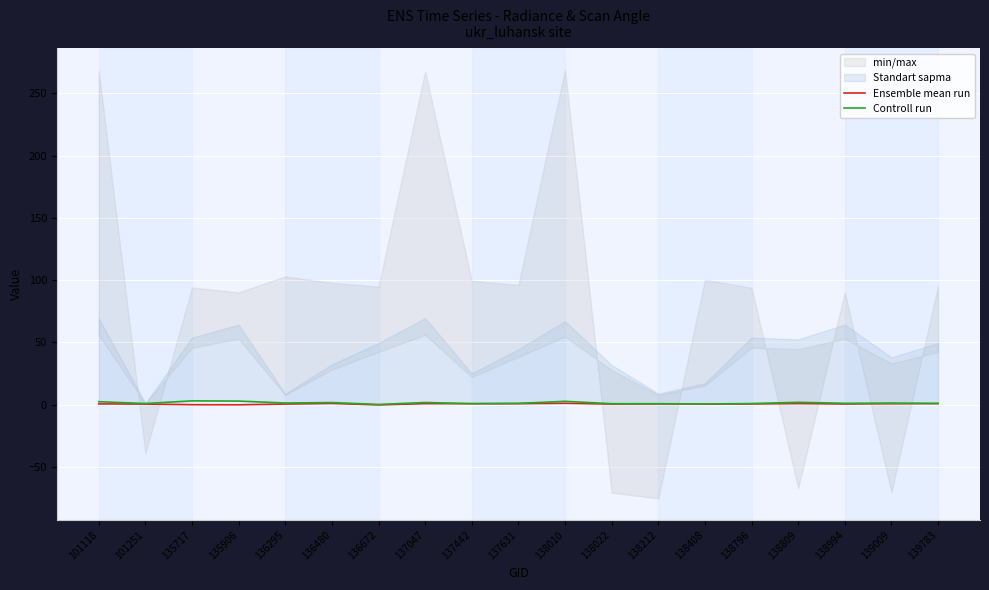

True or false: Controll run and Ensemble mean run intersect in this chart.

True